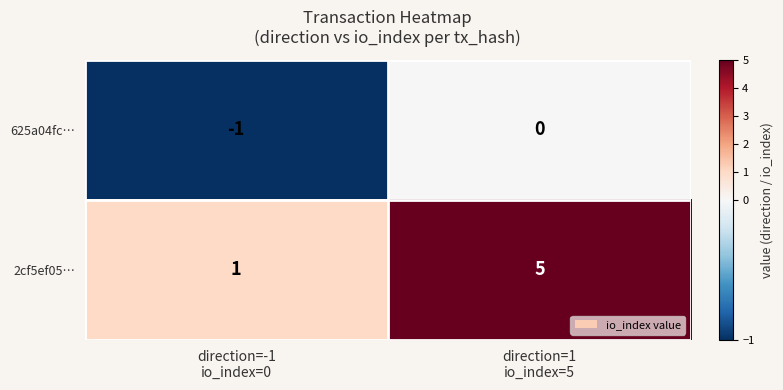

Rank the series by their maximum value, from highest to lowest.

2cf5ef05…, 625a04fc…